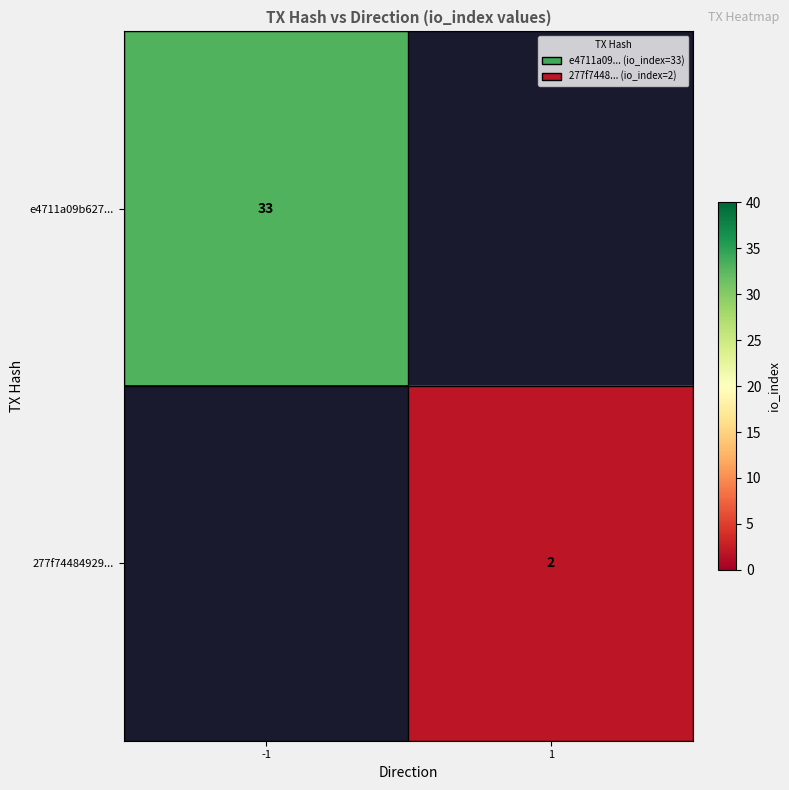

How many data points does each series have?

2